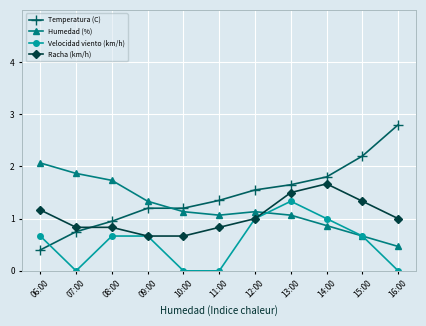

At which label does Temperatura (C) reach its minimum?

06:00